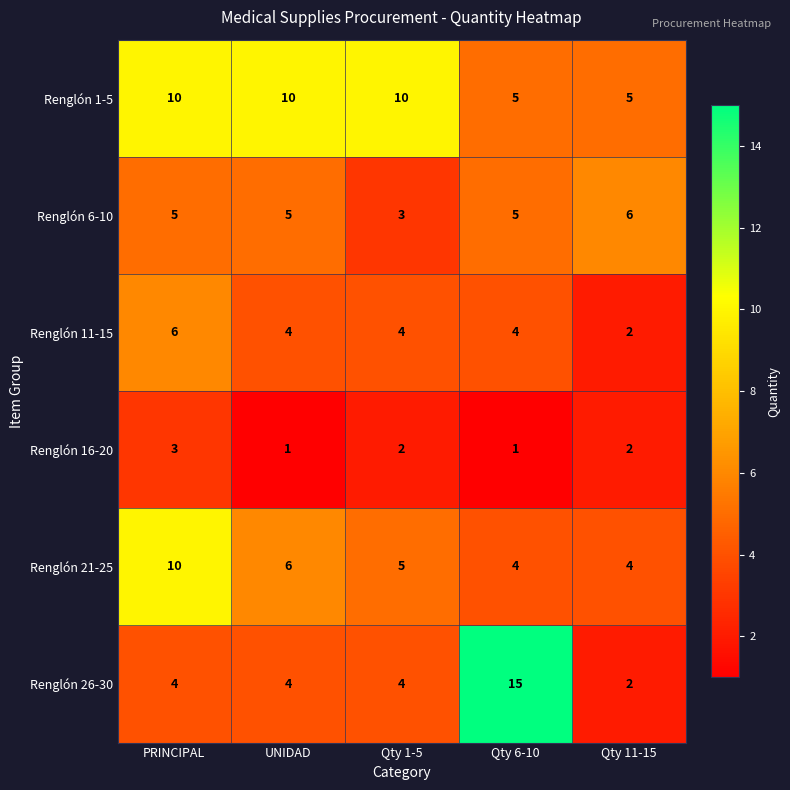

How many series are shown in this chart?

6